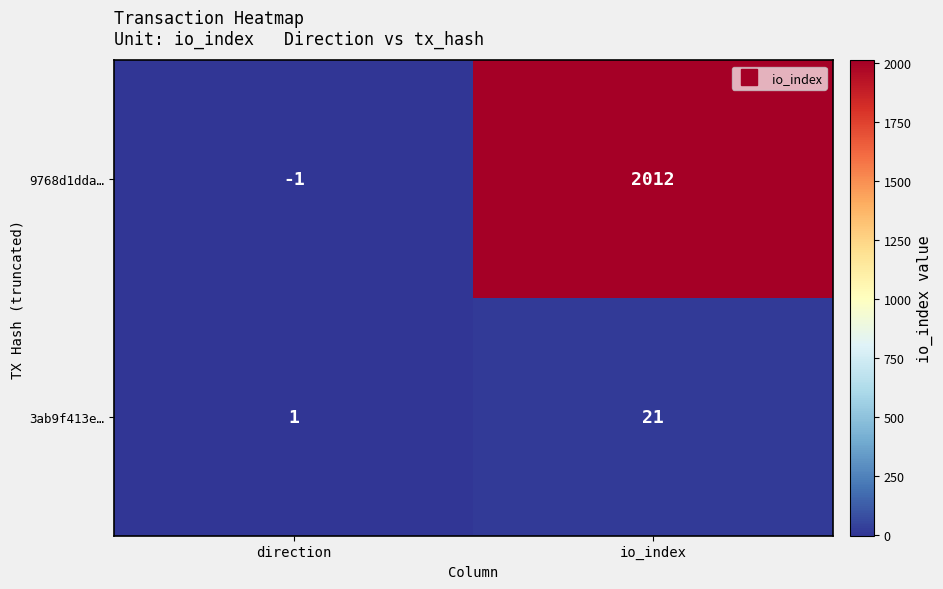

What is the sum of all 9768d1dda… values?

2011